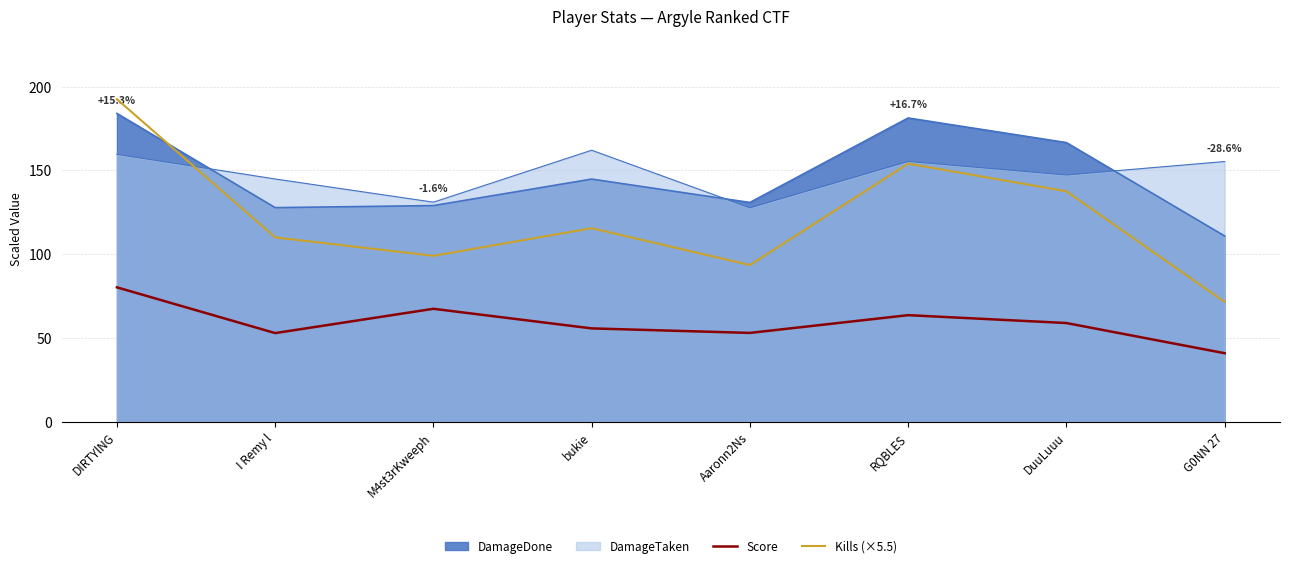

How many values in the Score series are below 58?

4